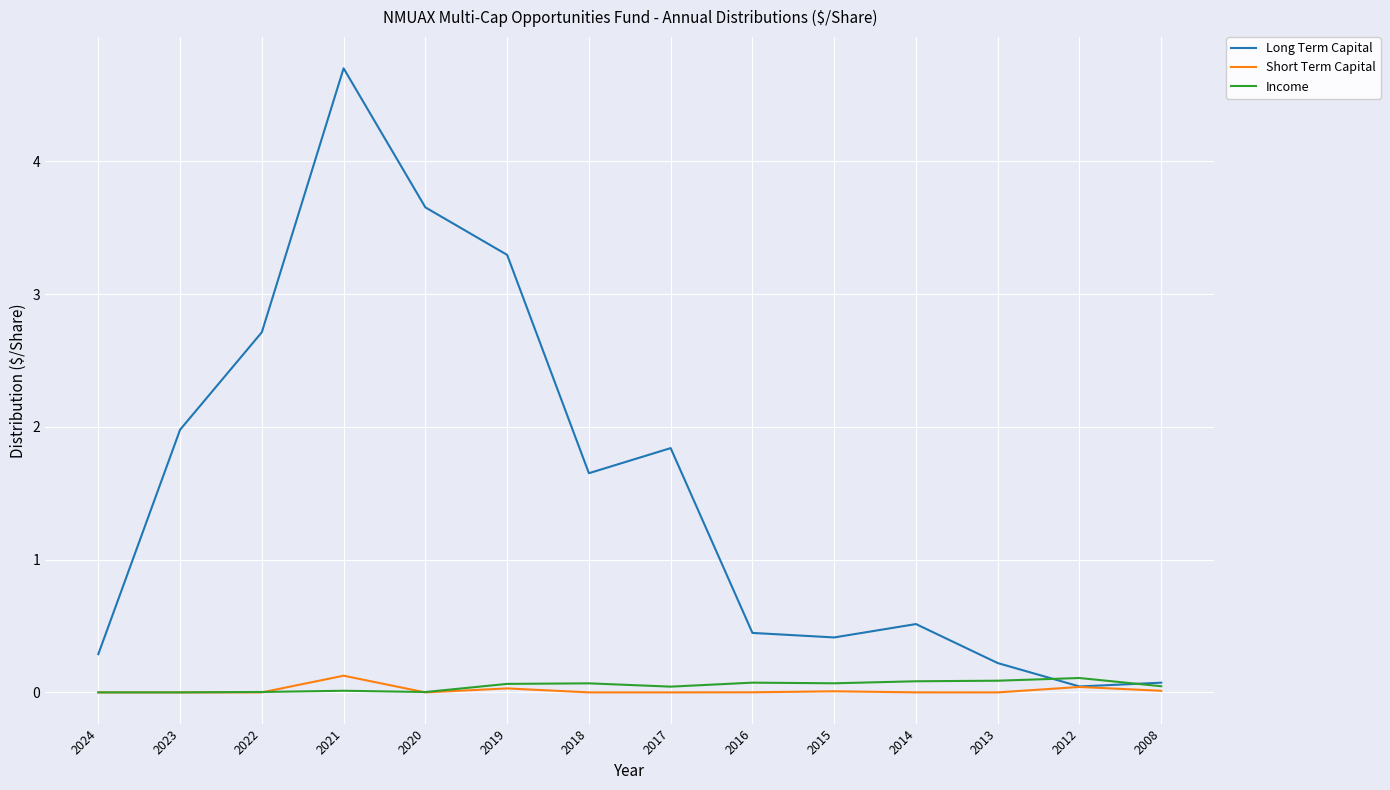

True or false: Income has a value of 0.1 at 2018.

True